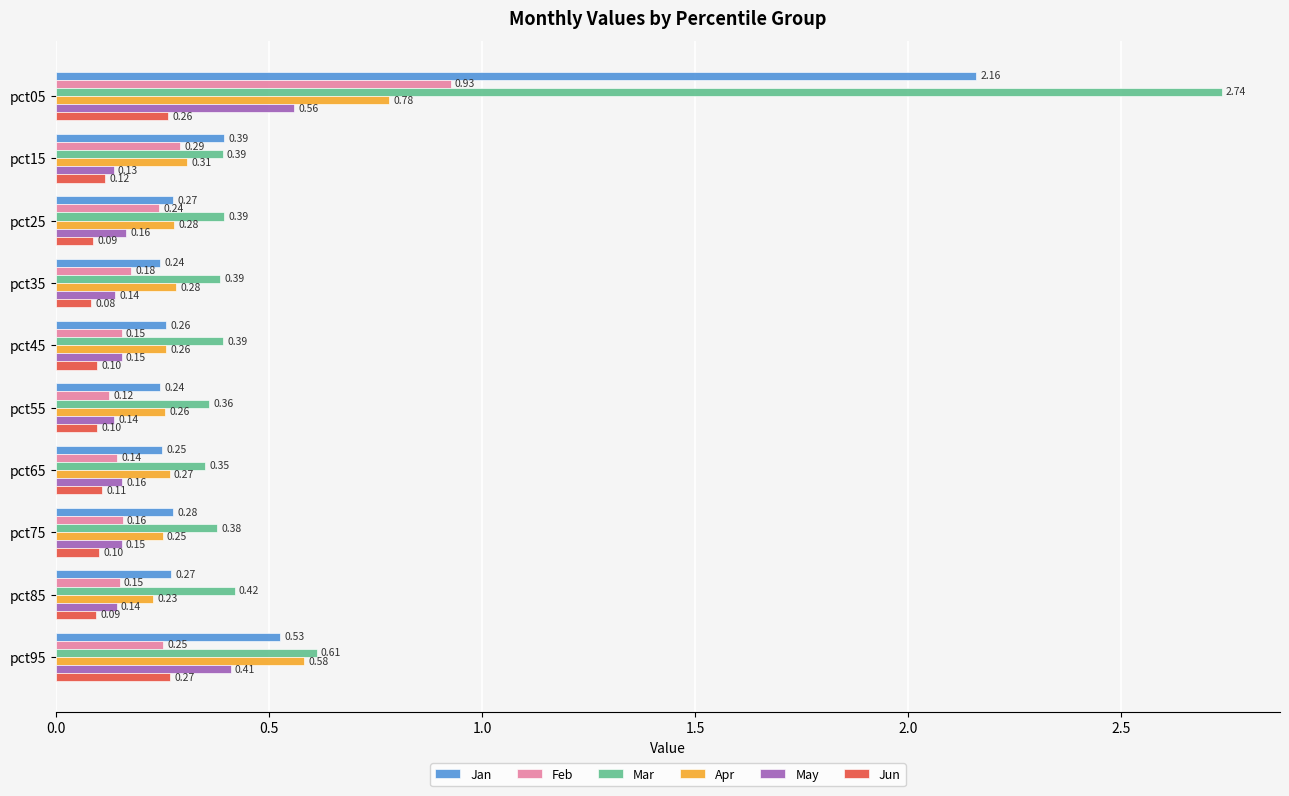

Count the Mar values in the range 0 to 1.

9